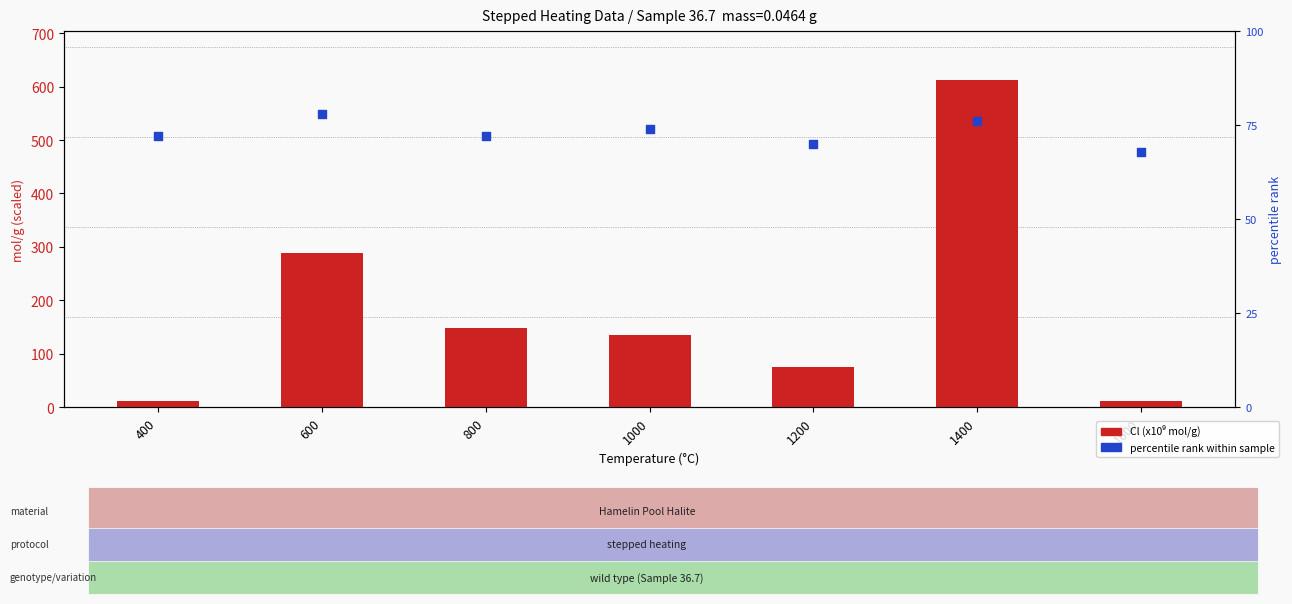

What are all the series names shown in the legend?

Cl (x10^9 mol/g), percentile rank within sample